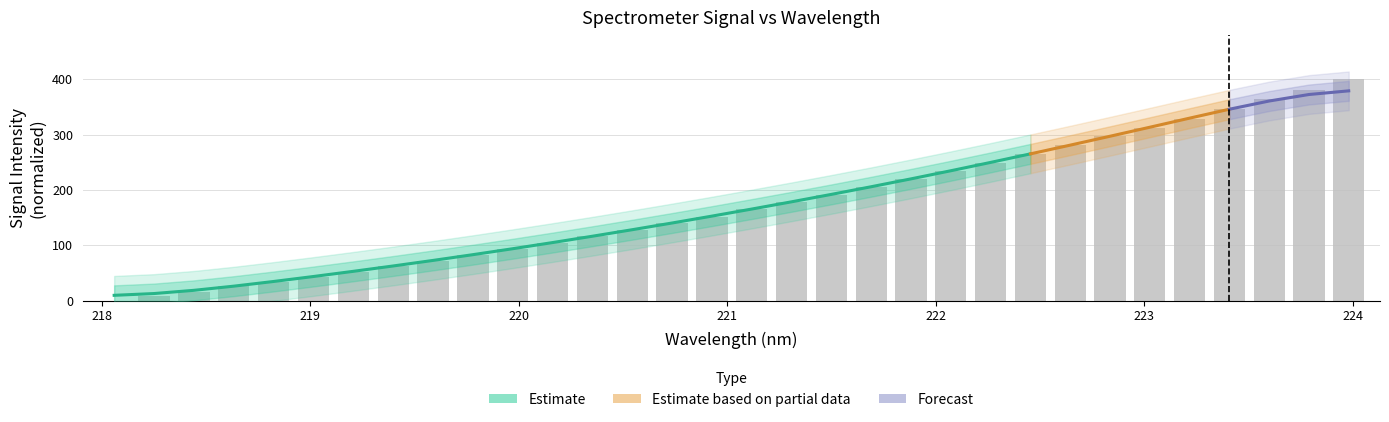

The chart shows a value of 189.2 at 24. True or false?

False